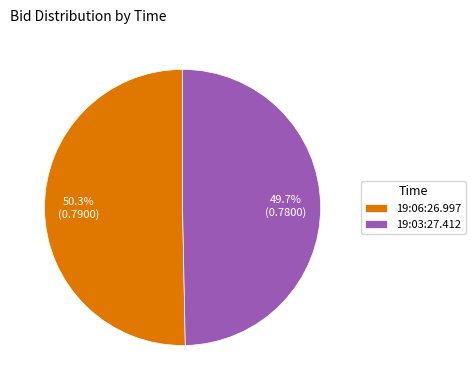

To the nearest percent, what is the difference between the largest and smallest slice percentages?

1%